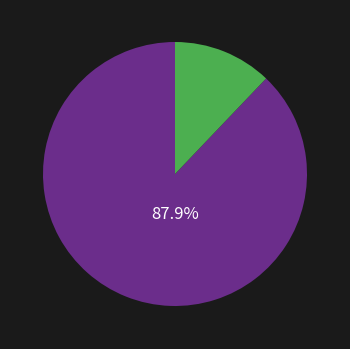

Is there a majority slice in this chart?

Yes